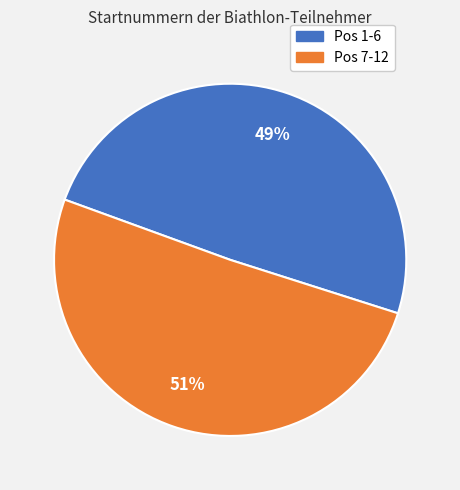

Is there a majority slice in this chart?

Yes